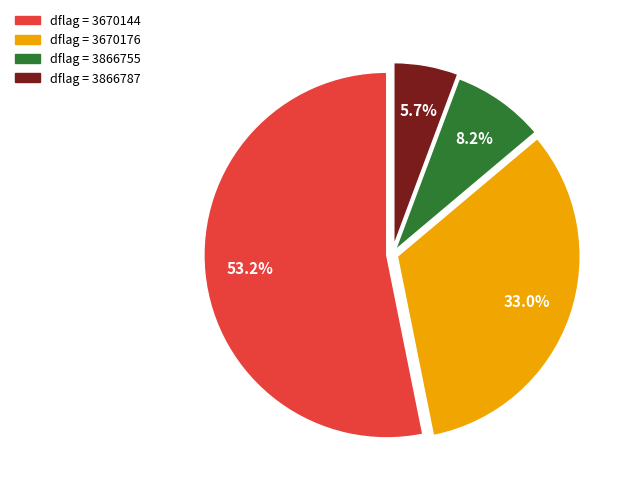

How many segments does this pie chart have?

4